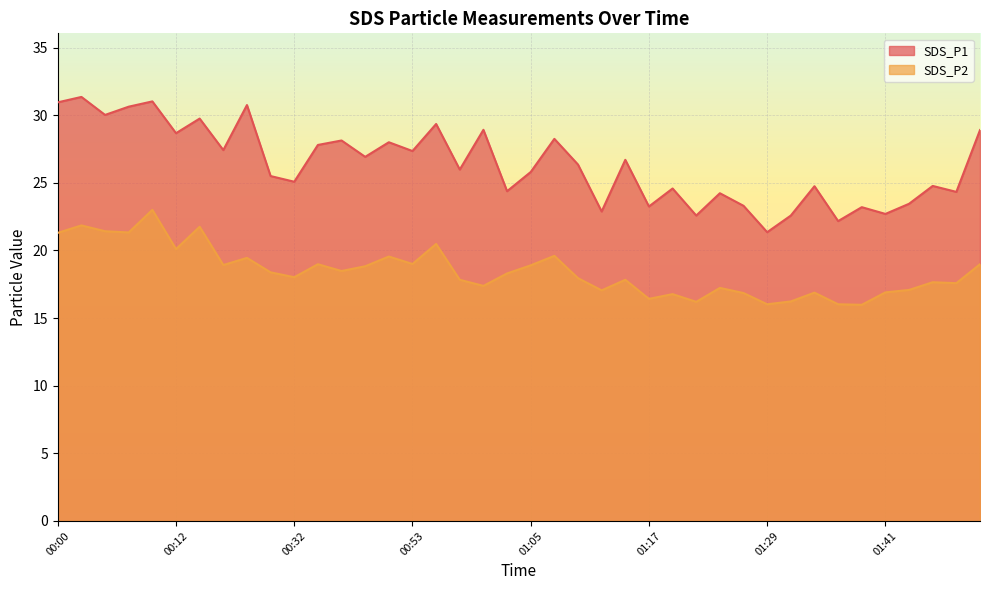

Reading left to right, transcribe all the data shown in this chart.

SDS_P1: 30.9	31.4	30.0	30.6	31.0	28.7	29.8	27.4	30.8	25.5	25.1	27.8	28.1	26.9	28.0	27.4	29.4	26.0	28.9	24.4	25.8	28.2	26.4	22.9	26.7	23.2	24.6	22.6	24.2	23.3	21.4	22.6	24.8	22.2	23.2	22.7	23.4	24.8	24.3	28.9
SDS_P2: 21.3	21.9	21.4	21.3	23.0	20.1	21.8	18.9	19.4	18.4	18.0	19.0	18.5	18.8	19.6	19.0	20.5	17.8	17.4	18.3	18.9	19.6	17.9	17.1	17.8	16.4	16.8	16.2	17.2	16.9	16.0	16.2	16.9	16.0	16.0	16.9	17.1	17.6	17.6	19.0